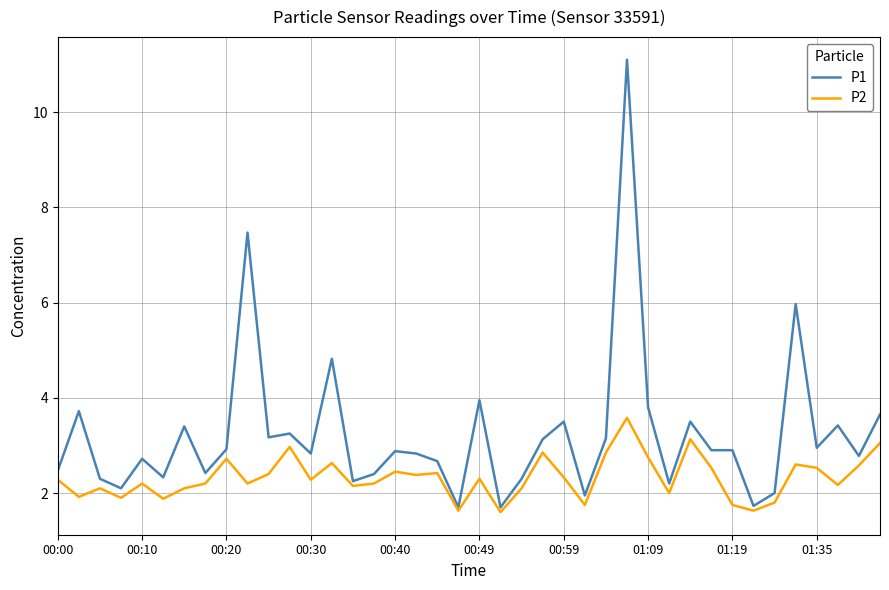

Which series has the largest total across all categories?

P1